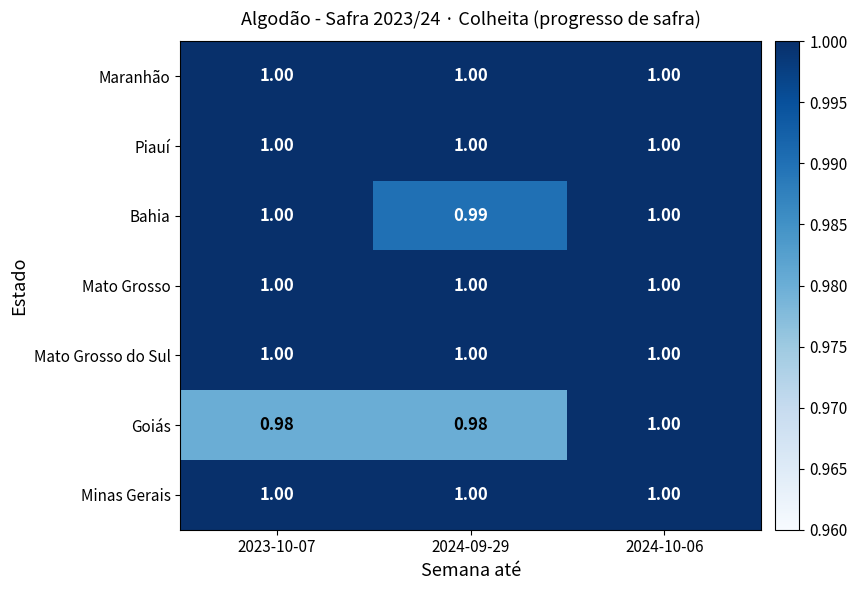

Which series has the largest range (max minus min)?

Goiás